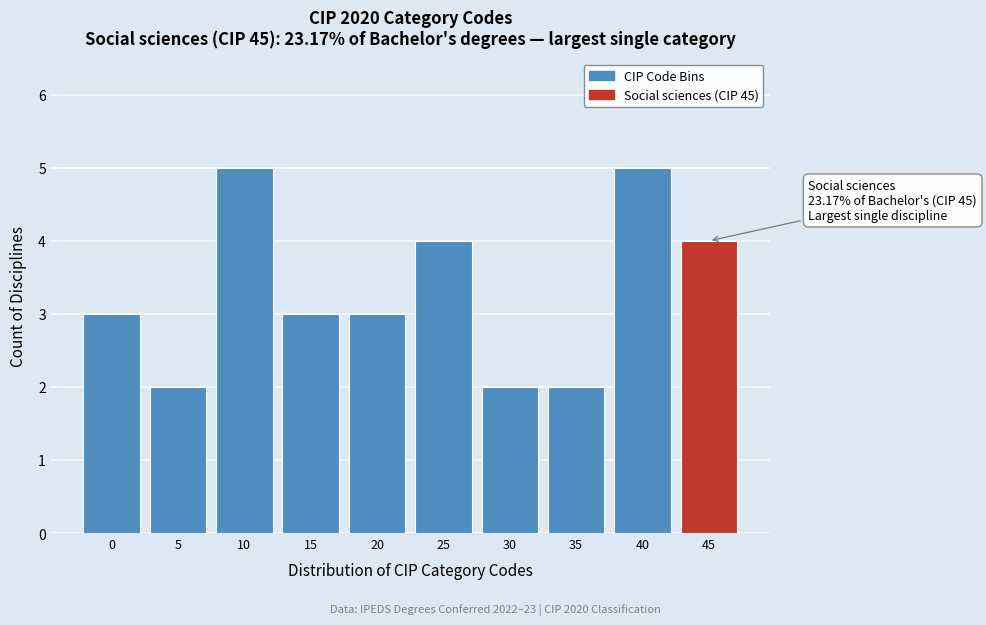

Reading right to left, what are all the values shown in this chart?

4	5	2	2	4	3	3	5	2	3